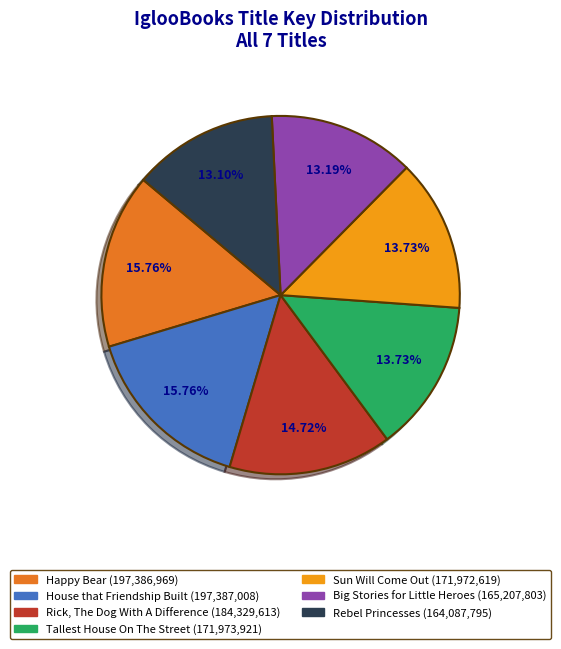

Is Happy Bear the majority of the pie?

No